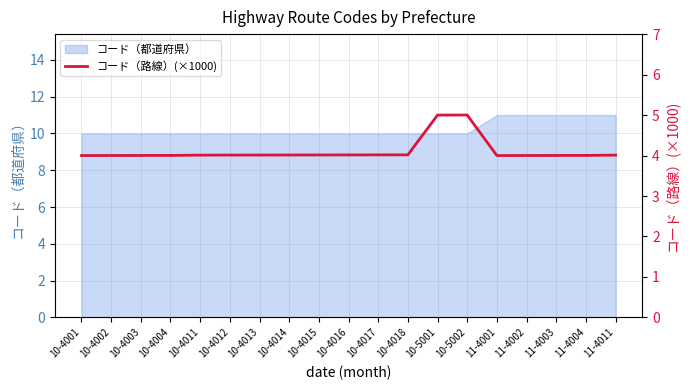

The コード（都道府県） series shows 11 at 11-4002. True or false?

True